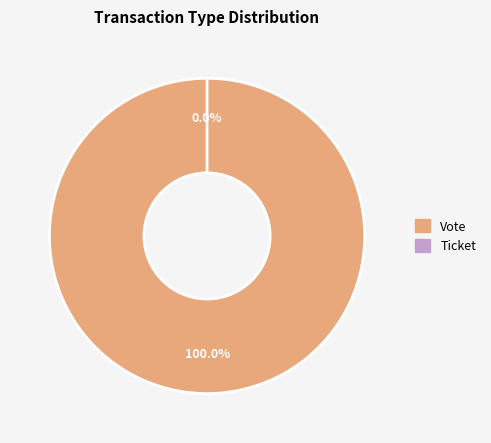

Which has a higher value, Vote or Ticket?

Vote